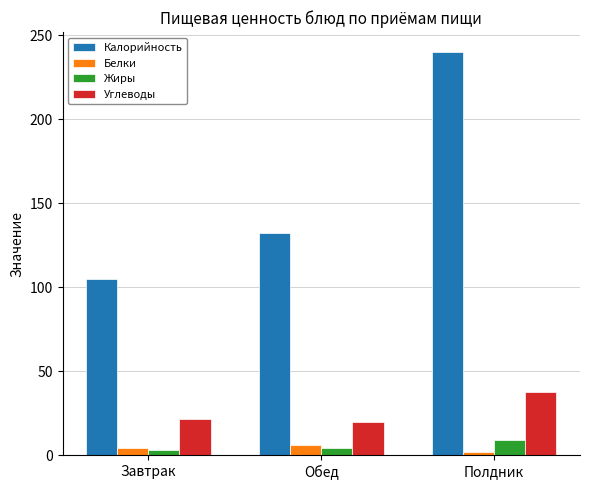

What is the value of the Углеводы bar at the 1st from the left?

21.6